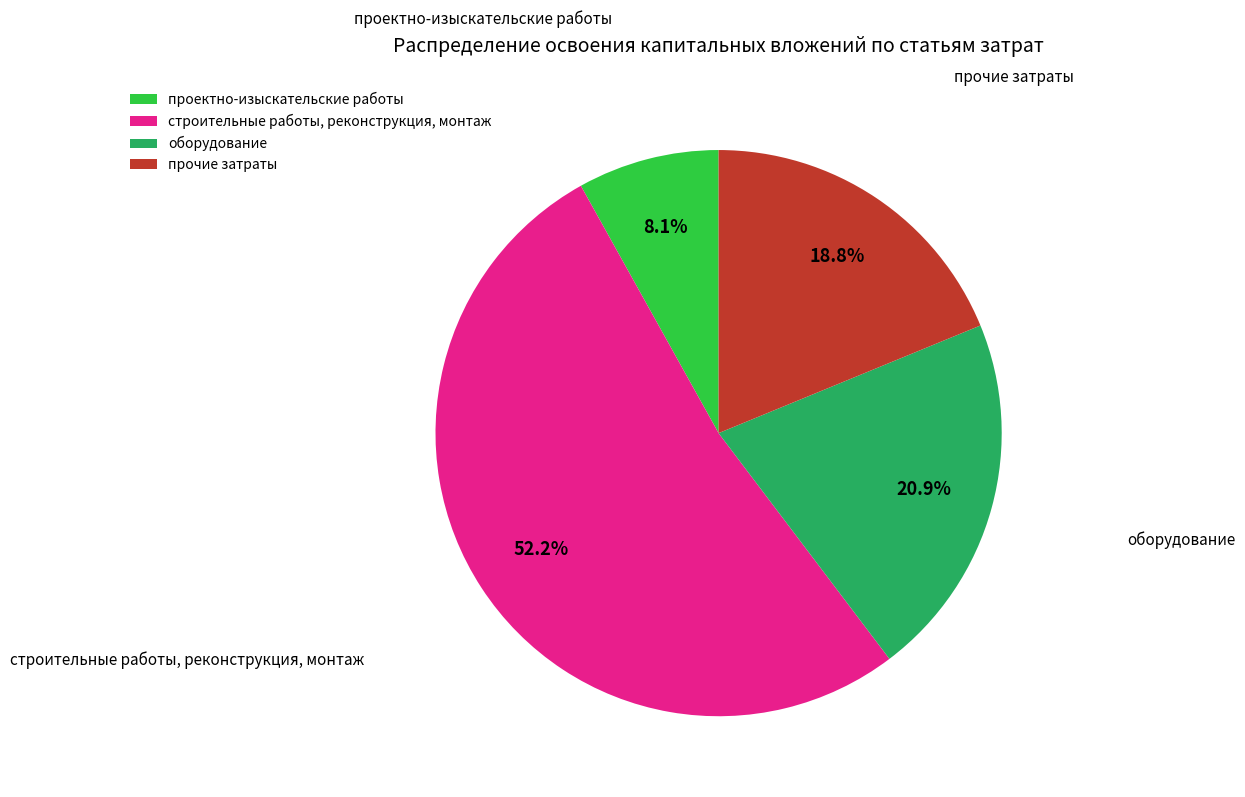

What portion of the pie excludes проектно-изыскательские работы?

91.9%